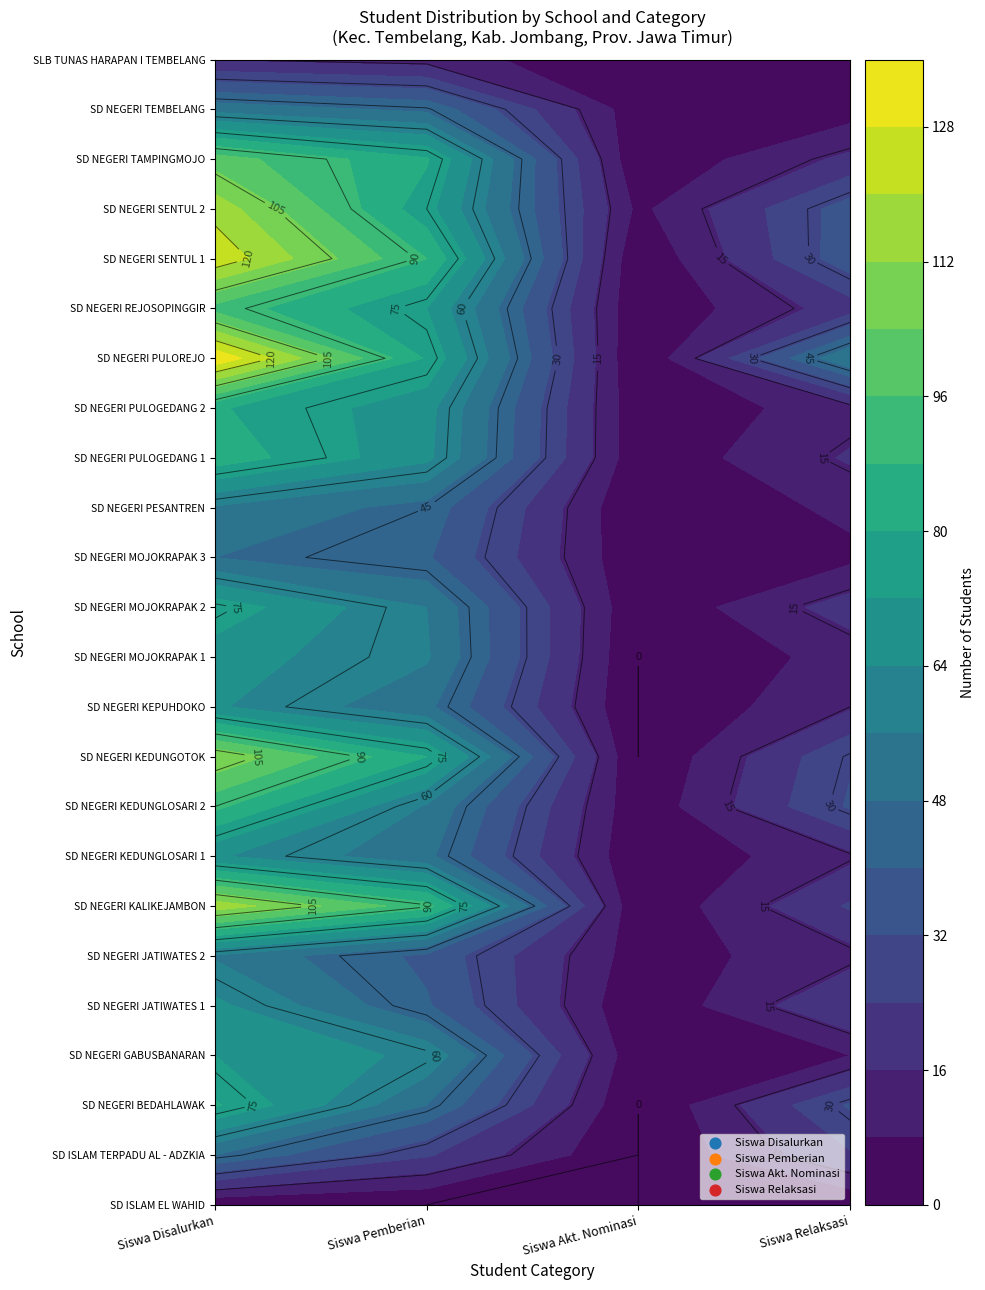

How many data points in SD NEGERI MOJOKRAPAK 2 are less than 56?

2